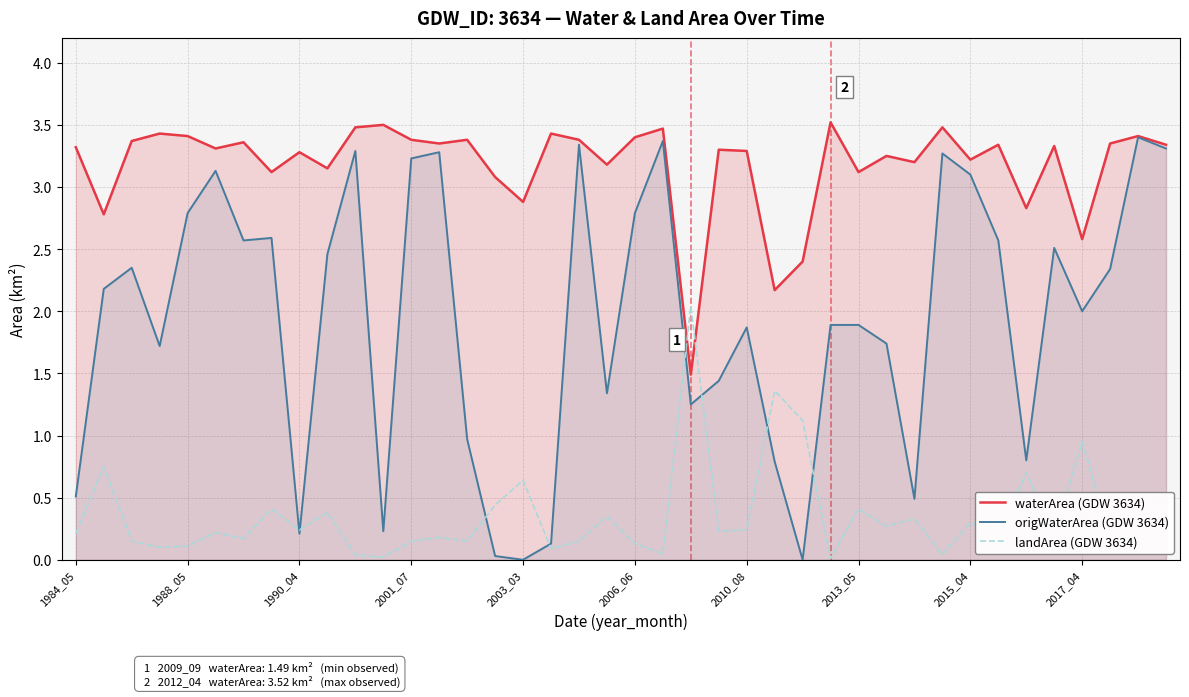

Which series has the largest total across all categories?

waterArea (GDW 3634)